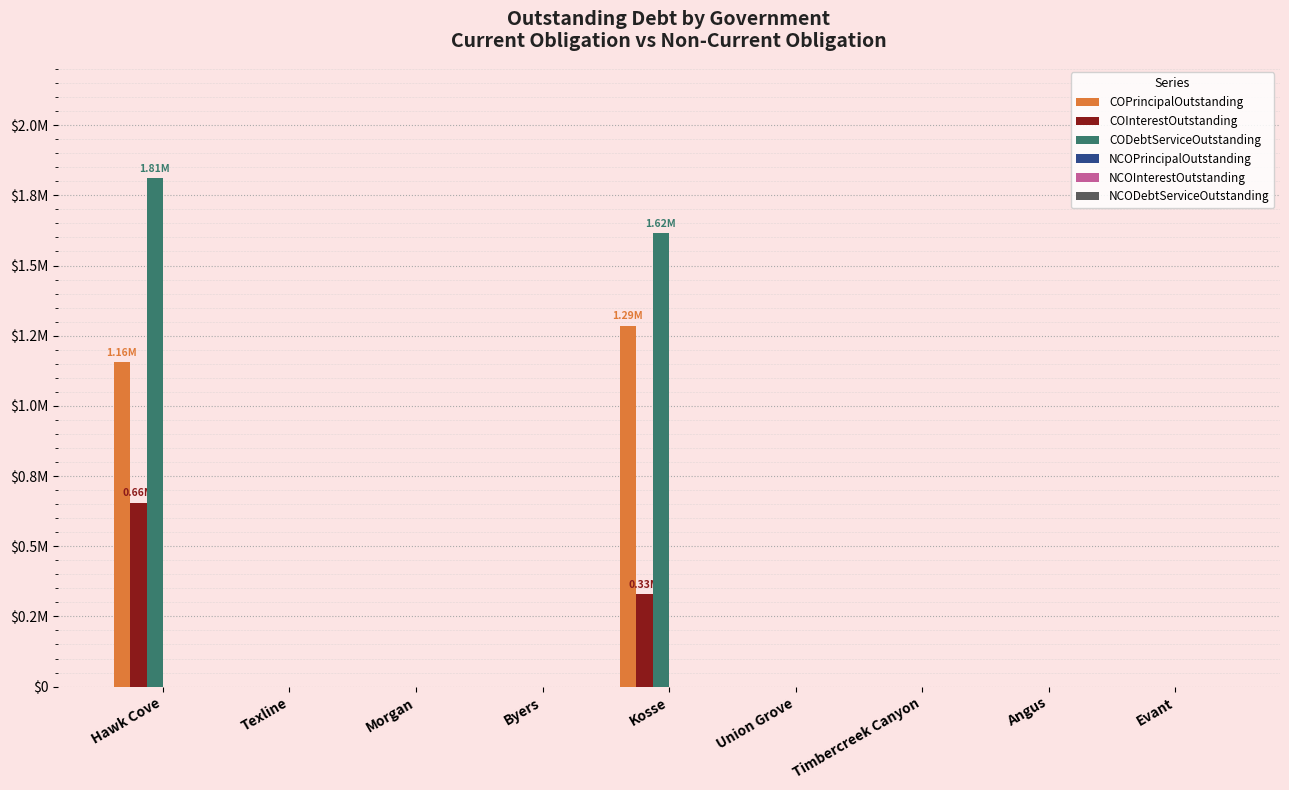

How many groups of bars are there?

9